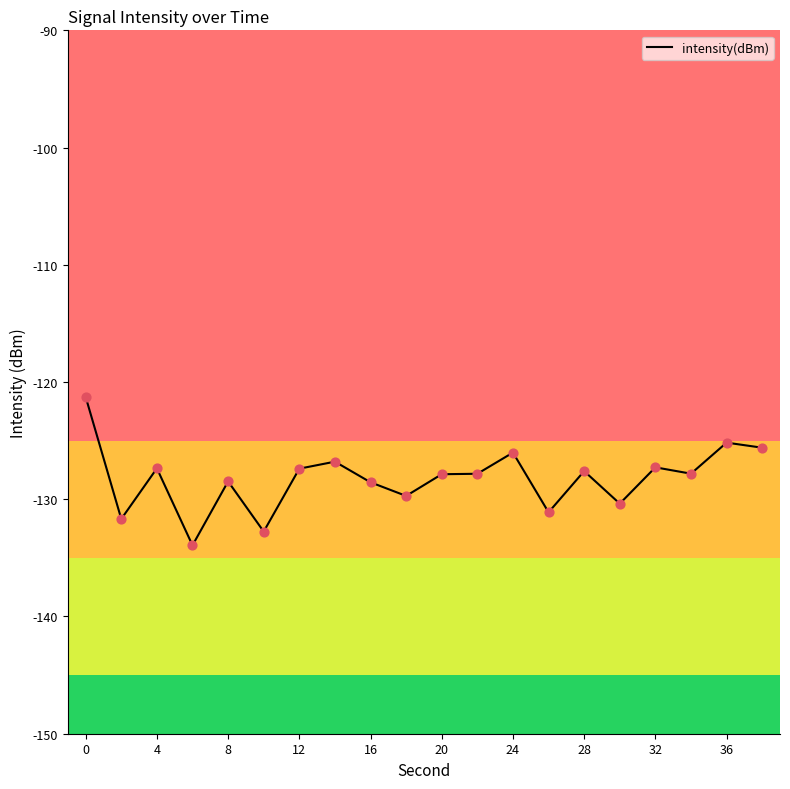

What is the greatest value displayed?

-121.3